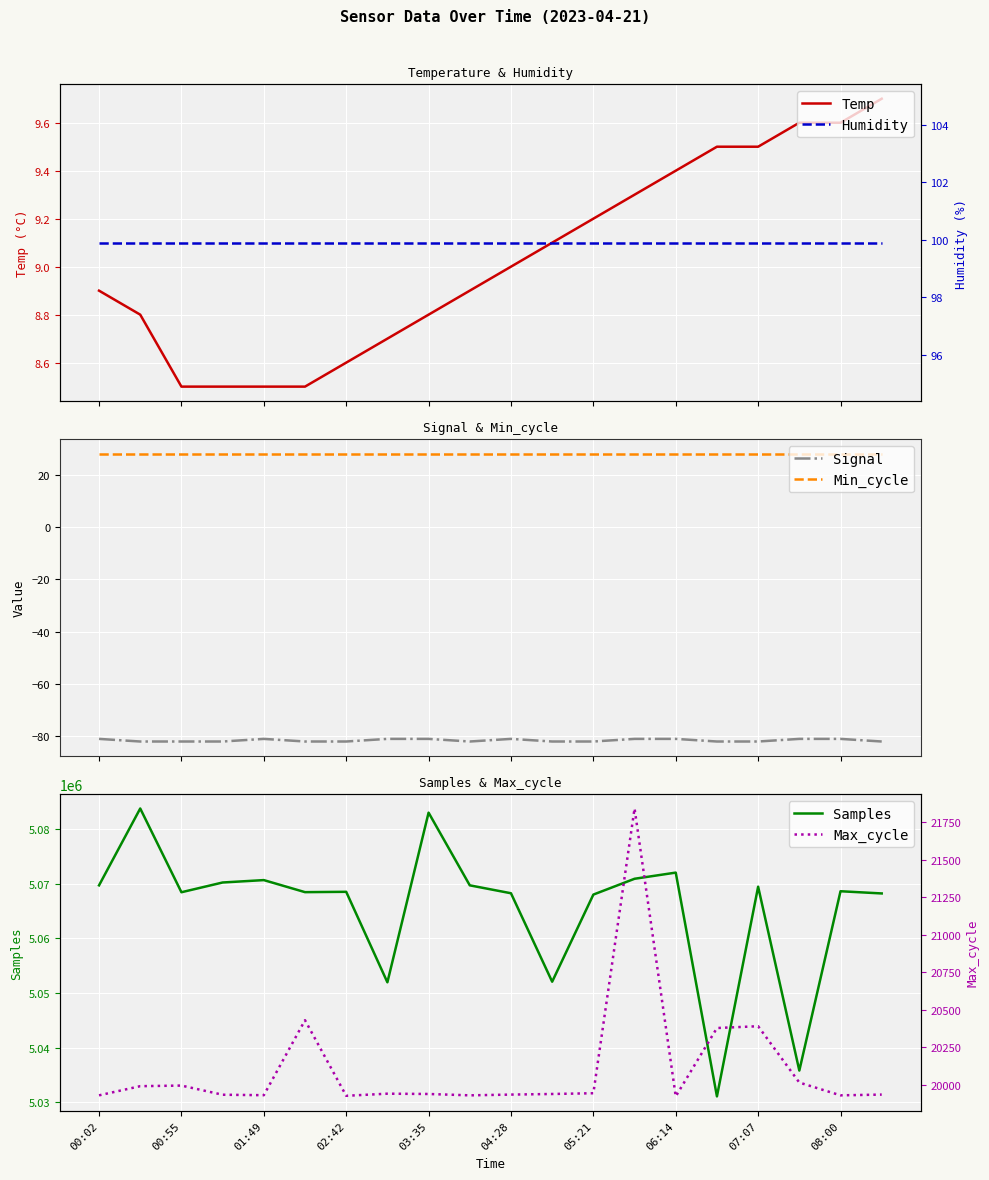

What is the spread (max minus min) of values at 19?

5068330.0